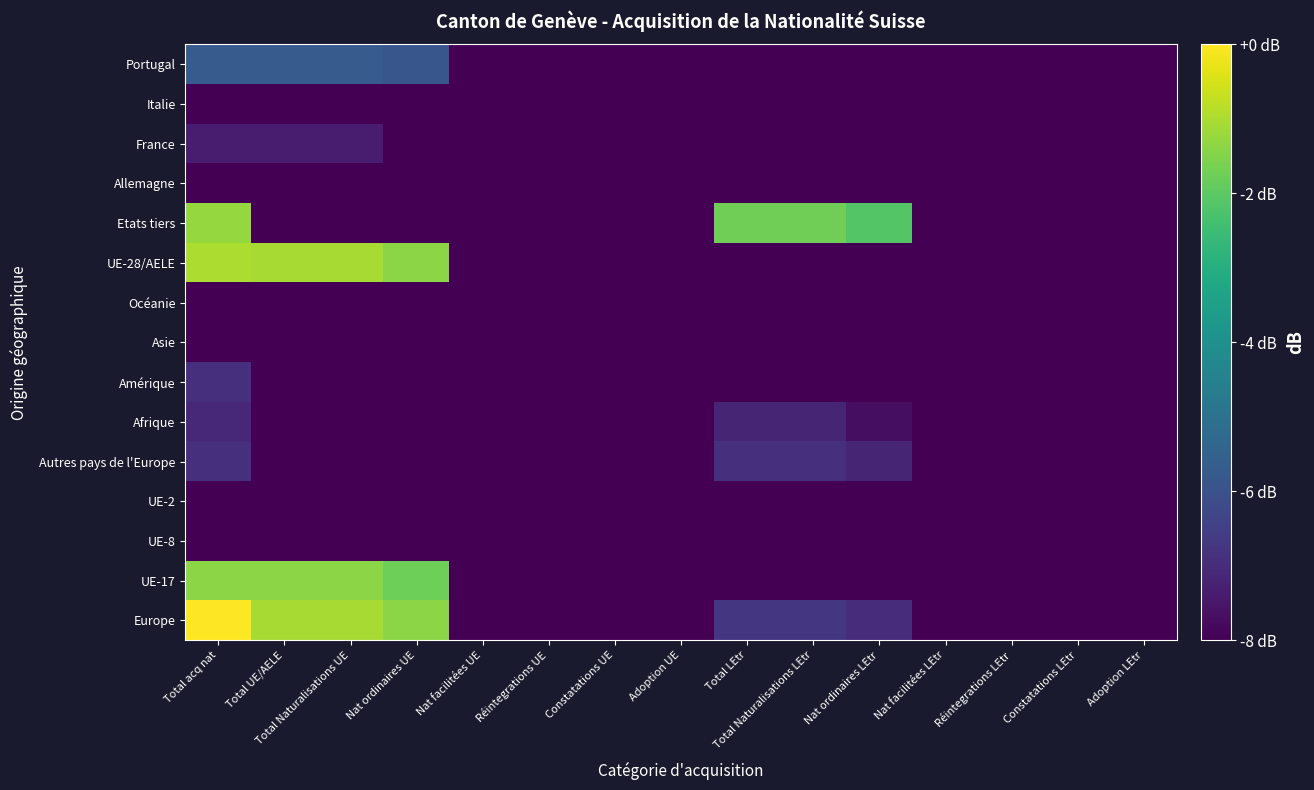

Between Adoption UE and Total LEtr, which is larger?

Total LEtr